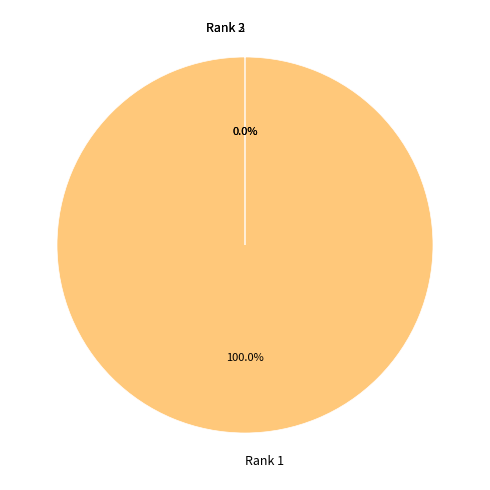

Which slice represents more than half of the pie?

Rank 1